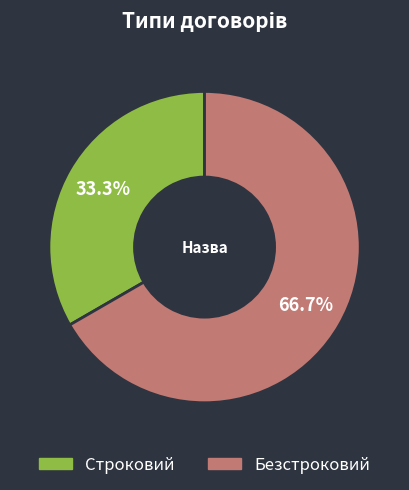

How many slices are in this pie chart?

2